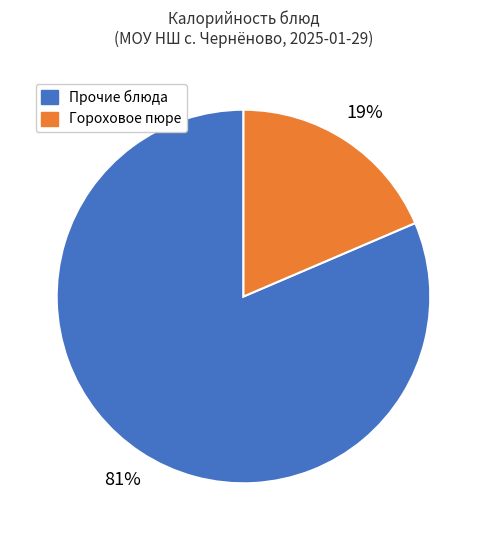

Count the number of slices in the pie.

2